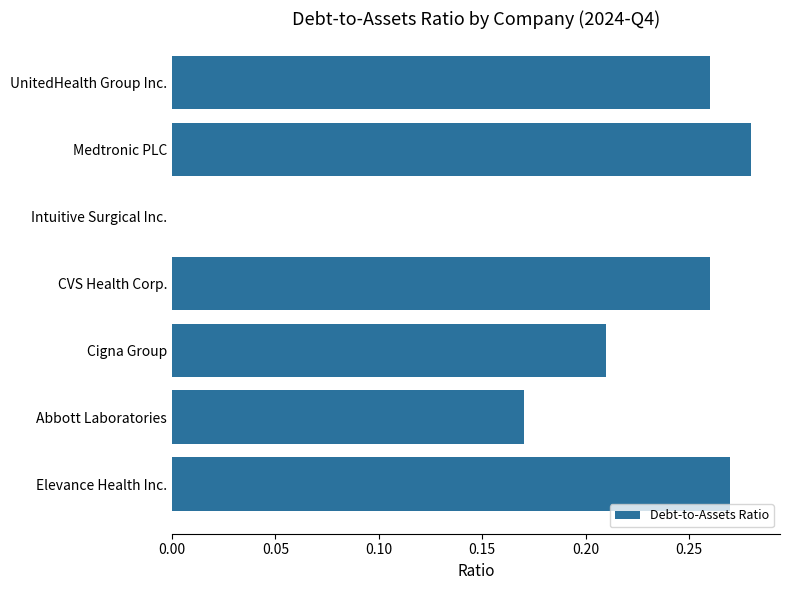

At which category does the chart reach its peak across all series?

Medtronic PLC